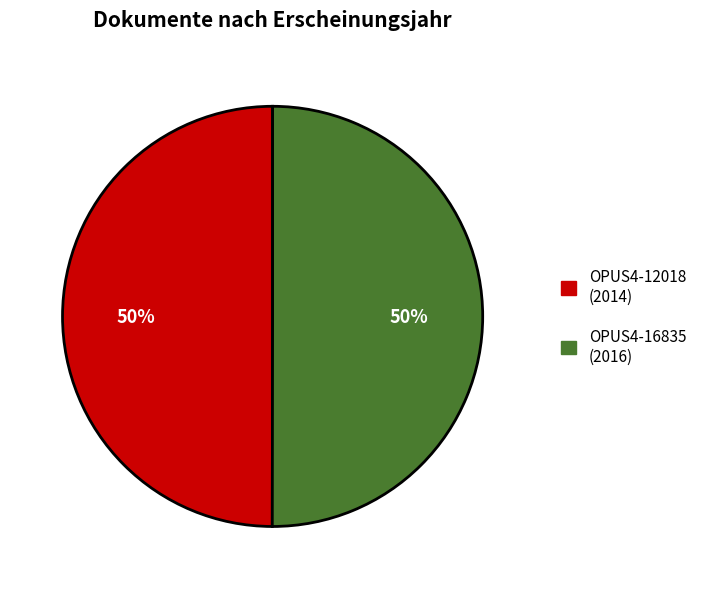

Is it true that OPUS4-12018 is 50% of the pie?

True